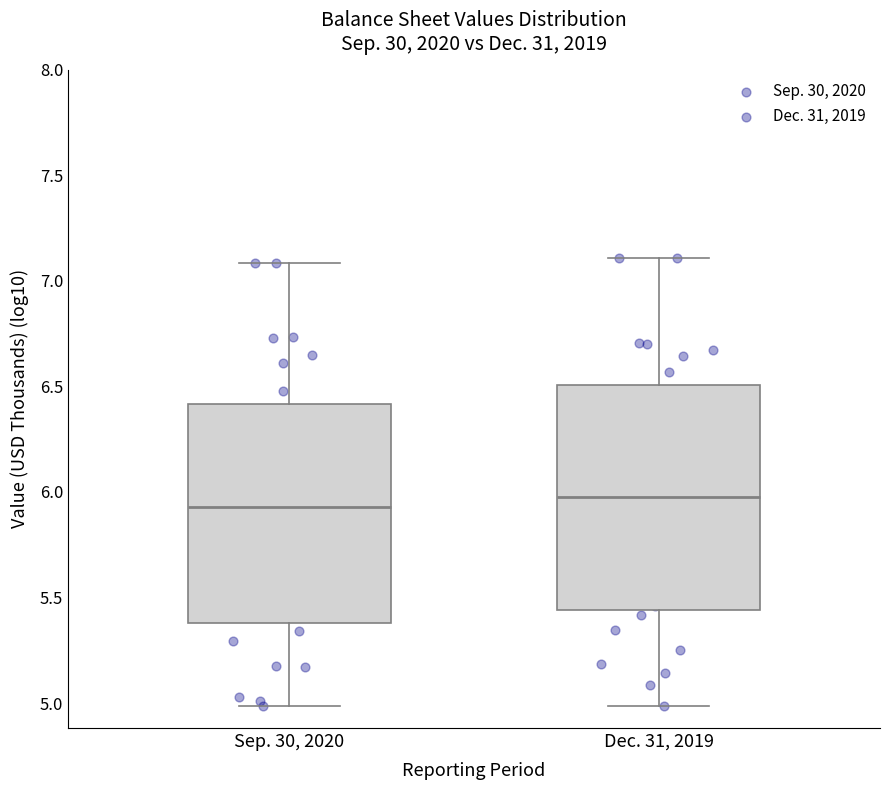

Where does the upper whisker of the box for Dec. 31, 2019 end on the y-axis? The values are not printed on the chart, so give them approximately, as read against the axis.

7.10